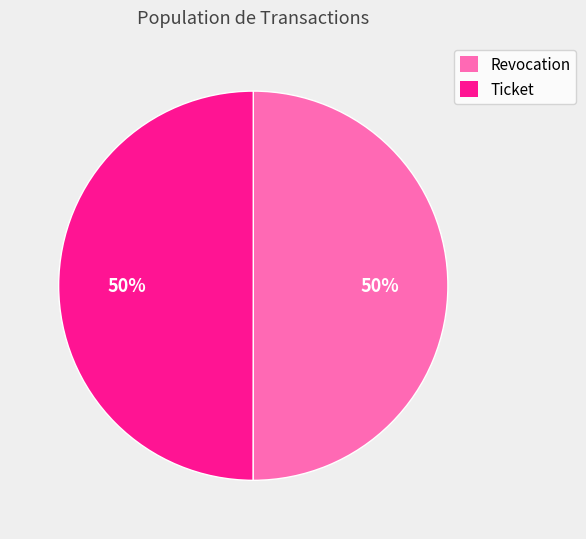

Do Ticket and Revocation together represent more than half of the pie?

Yes